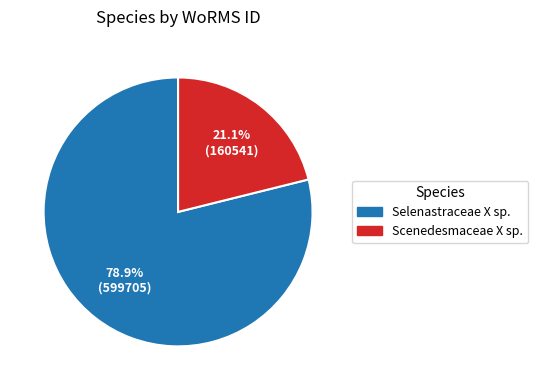

Is there any slice that represents more than half of the pie?

Yes